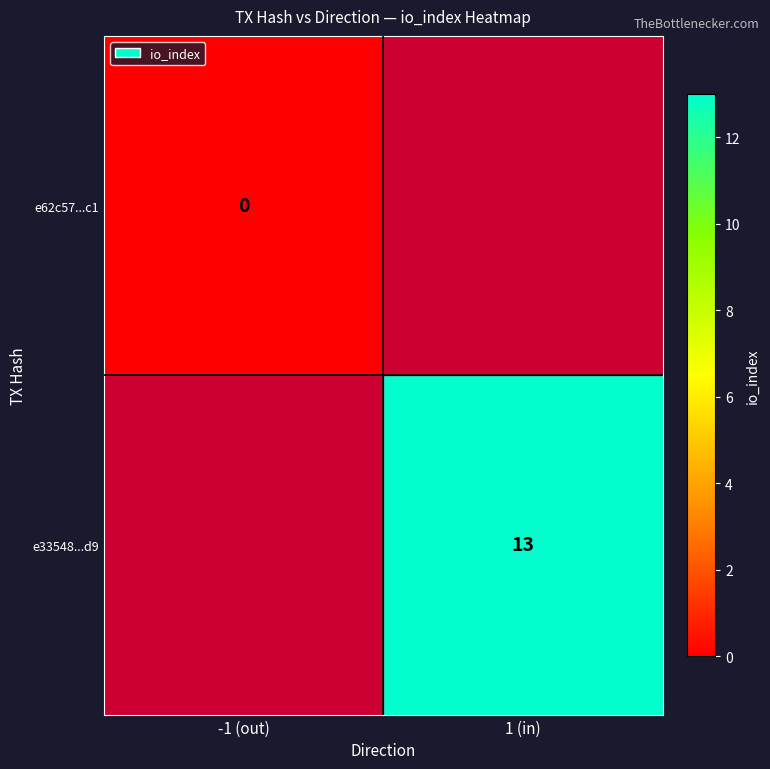

Is it true that e33548...d9 equals 13 at 1 (in)?

True